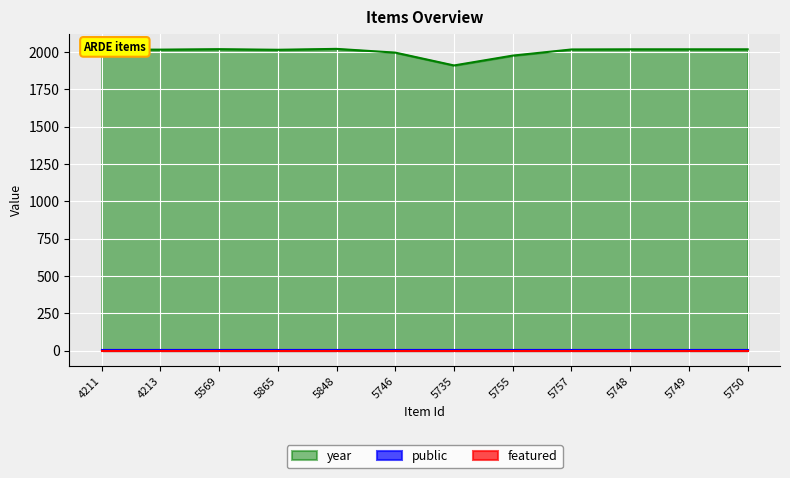

Which series changed the most between 5755 and 5748?

year